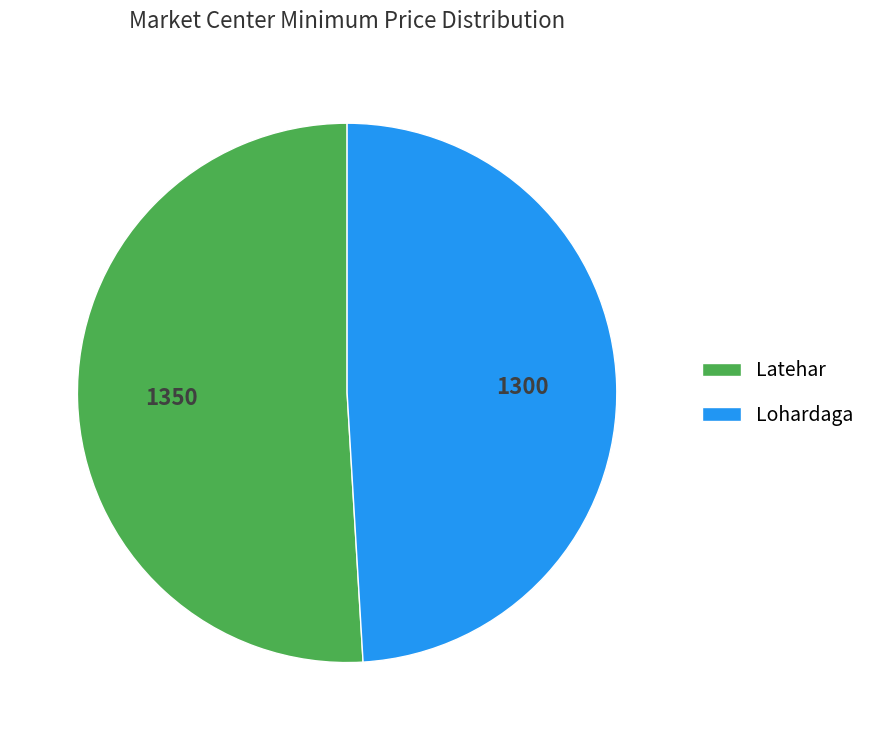

Rank the categories by value from lowest to highest.

Lohardaga, Latehar